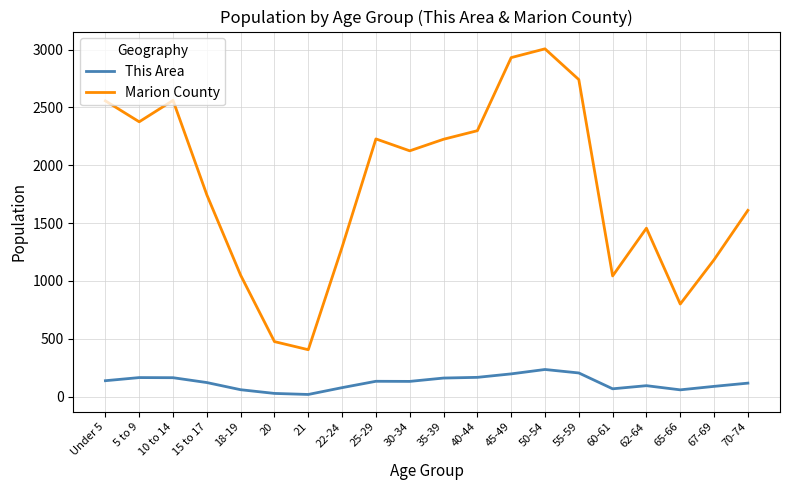

Which label corresponds to the largest value in the chart?

50-54